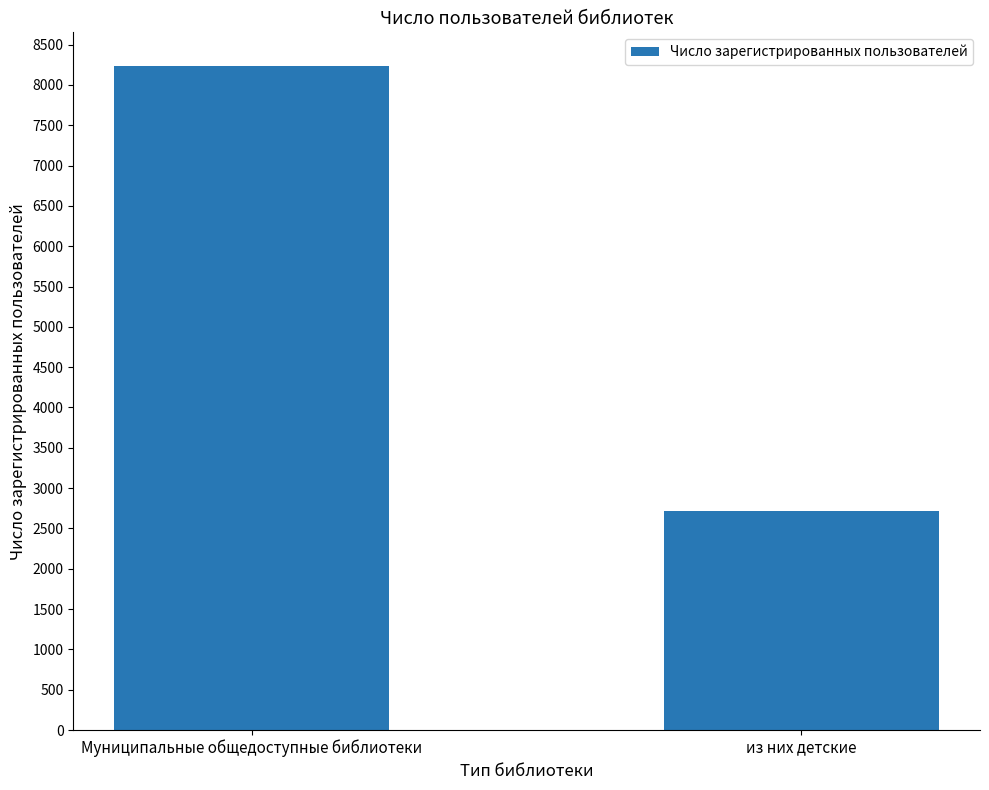

Rank the categories by value from lowest to highest.

из них детские, Муниципальные общедоступные библиотеки